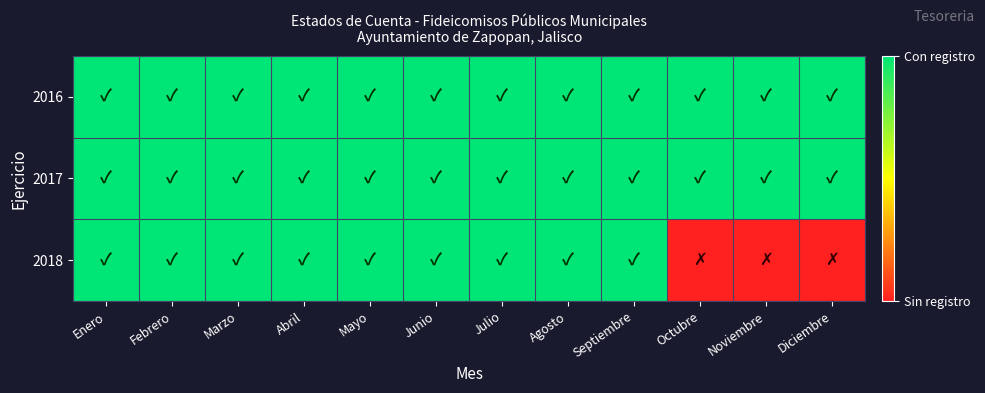

Which series has the largest total across all categories?

2016